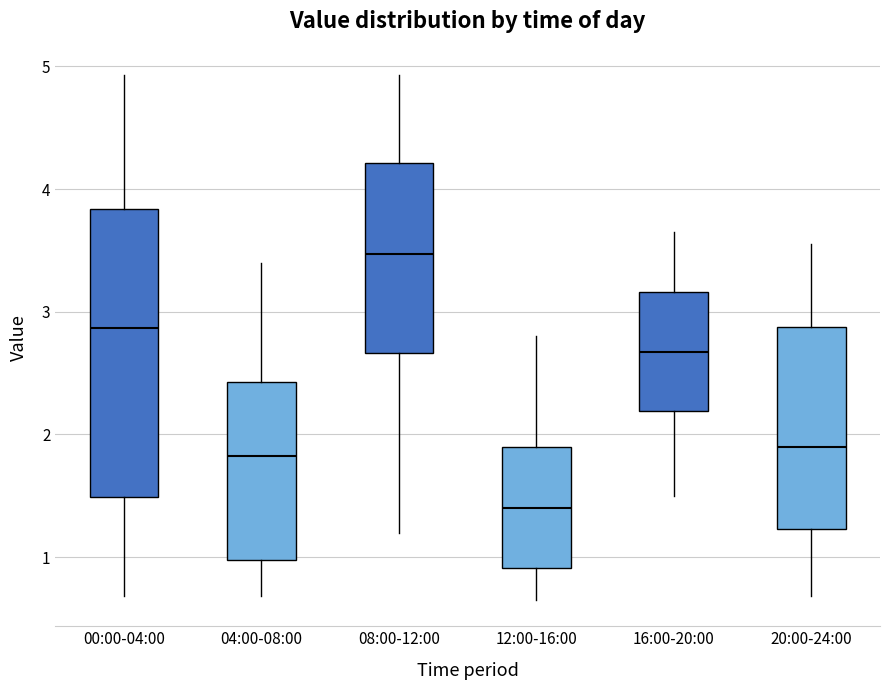

Reading left to right, read every box against the y-axis: the position of its median line, the range the box covers, and the ends of its whiskers. The values are not printed on the chart, so give them approximately, as read against the axis.

00:00-04:00: median 2.9, box 1.5 to 3.8, whiskers 0.7 to 4.9
04:00-08:00: median 1.8, box 1.0 to 2.4, whiskers 0.7 to 3.4
08:00-12:00: median 3.5, box 2.7 to 4.2, whiskers 1.2 to 4.9
12:00-16:00: median 1.4, box 0.9 to 1.9, whiskers 0.7 to 2.8
16:00-20:00: median 2.7, box 2.2 to 3.2, whiskers 1.5 to 3.7
20:00-24:00: median 1.9, box 1.2 to 2.9, whiskers 0.7 to 3.6